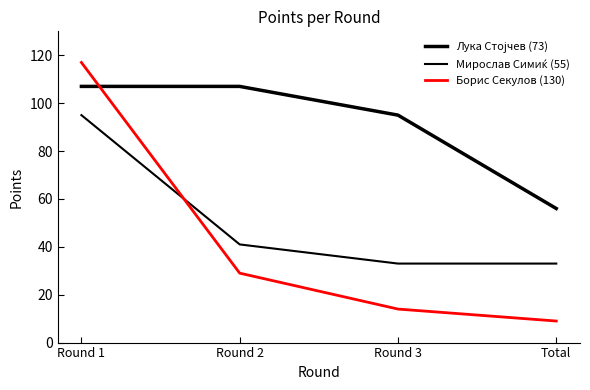

Does the chart have visible grid lines?

No